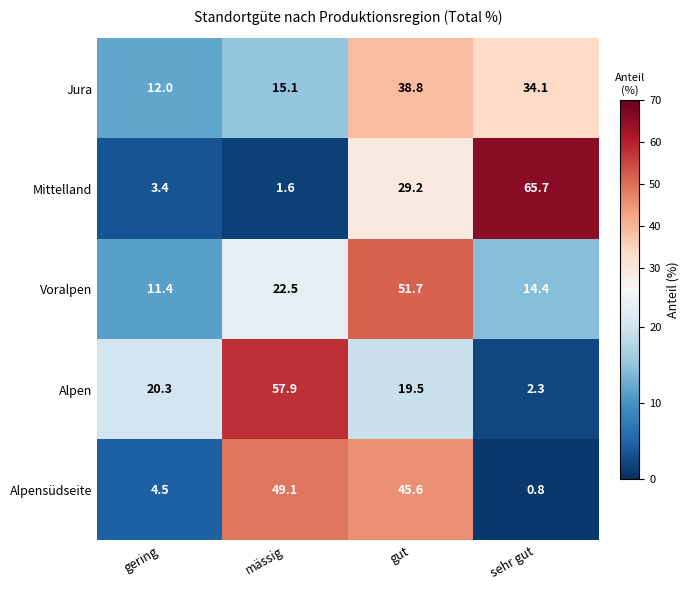

At which label does Alpen first exceed 20?

gering